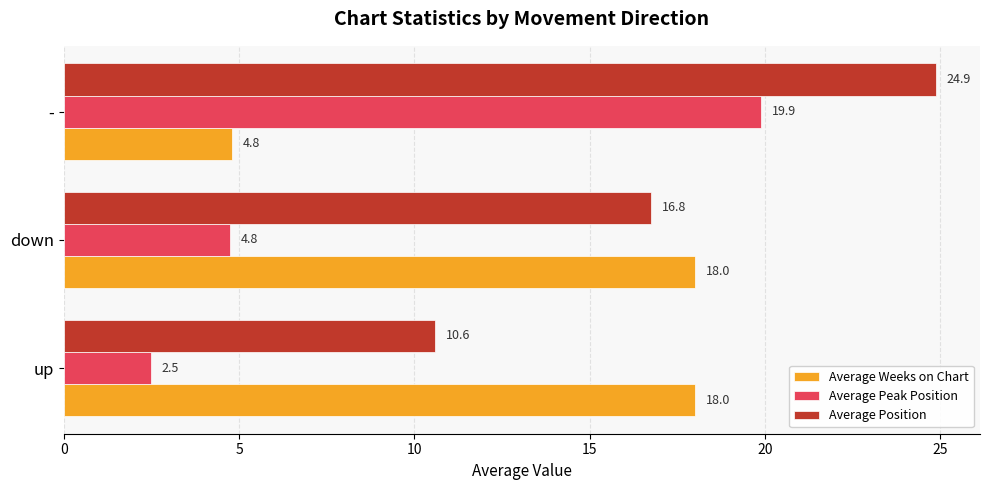

Between down and -, which series saw the biggest shift?

Average Peak Position